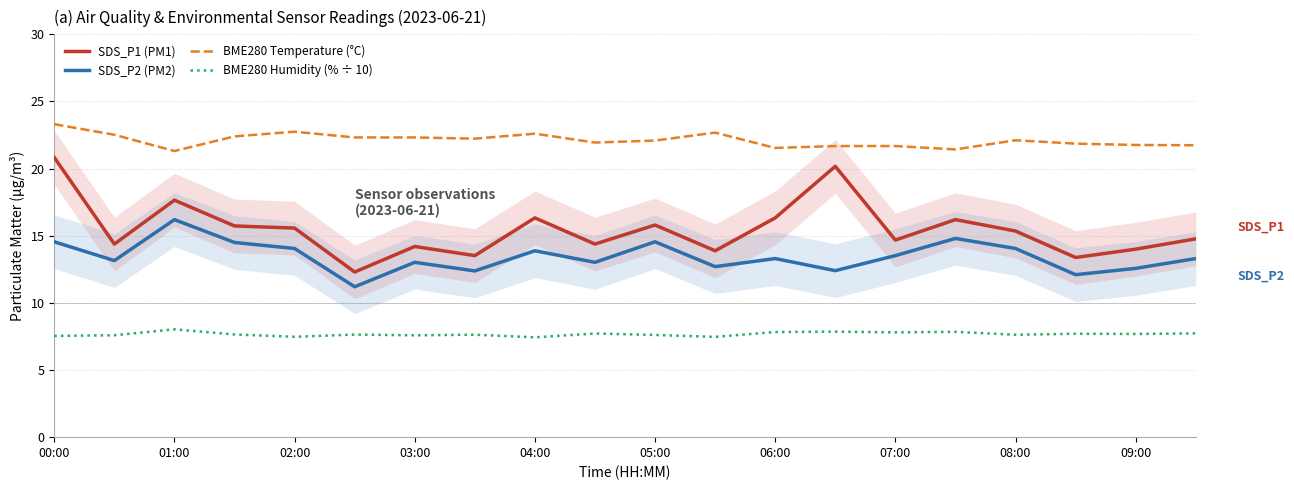

At which category does SDS_P1 (PM1) reach its first local peak?

01:00